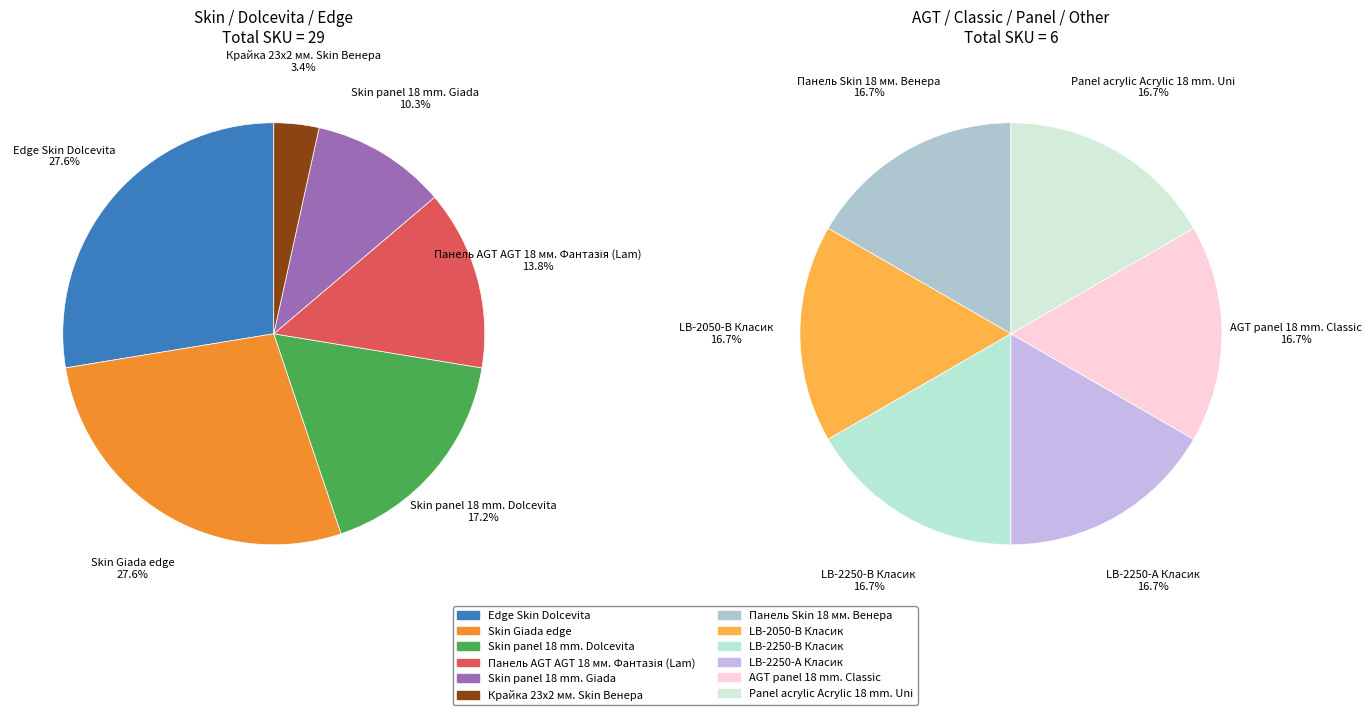

True or false: Крайка 23x2 мм. Skin Венера accounts for 1% of the total.

False